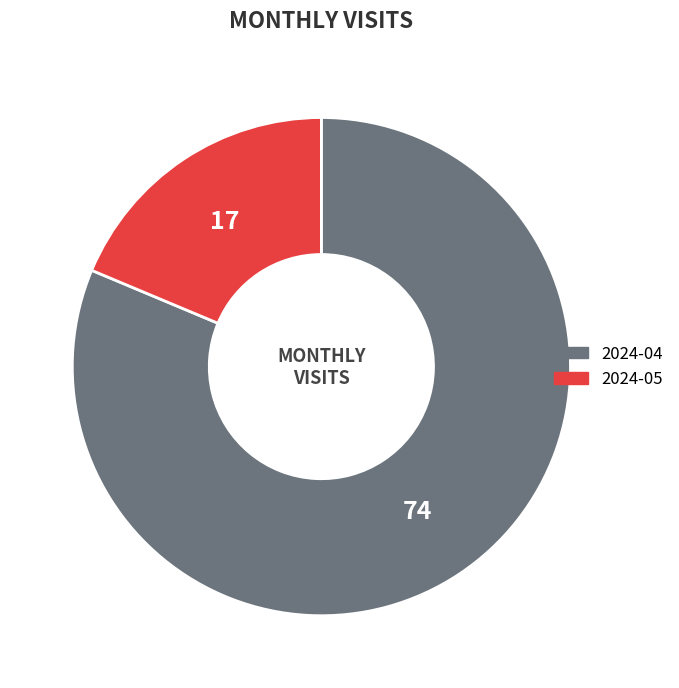

Which slice represents more than half of the pie?

2024-04